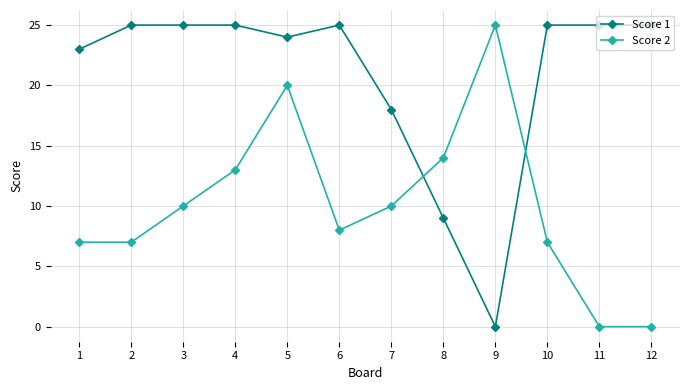

Is it true that Score 1 equals 15 at 6?

False